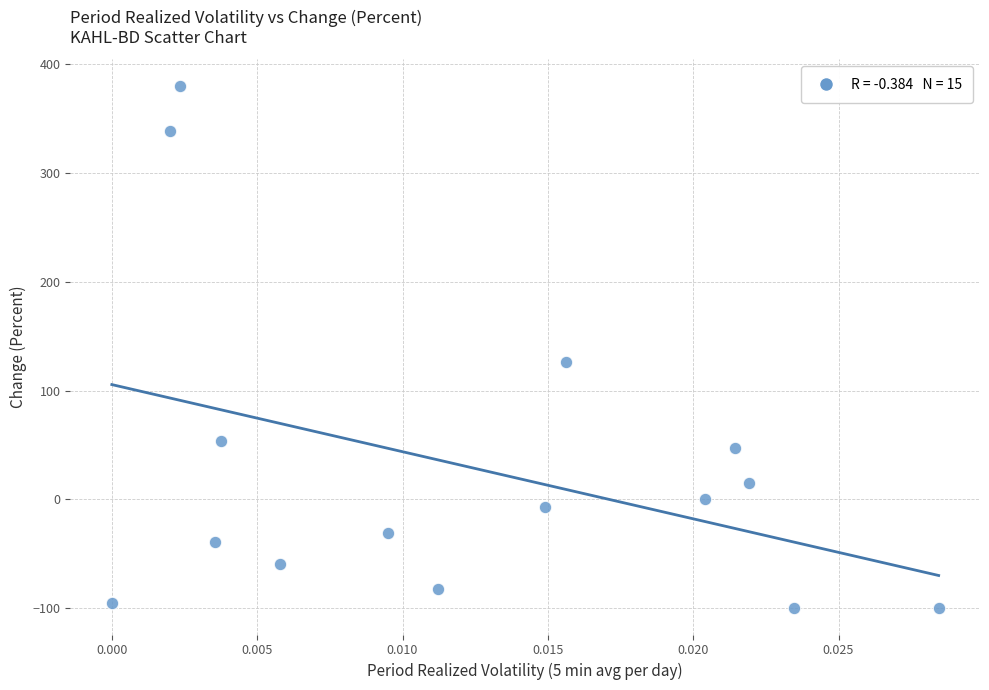

What Y value in the scatter plot is closest to 139?

125.7